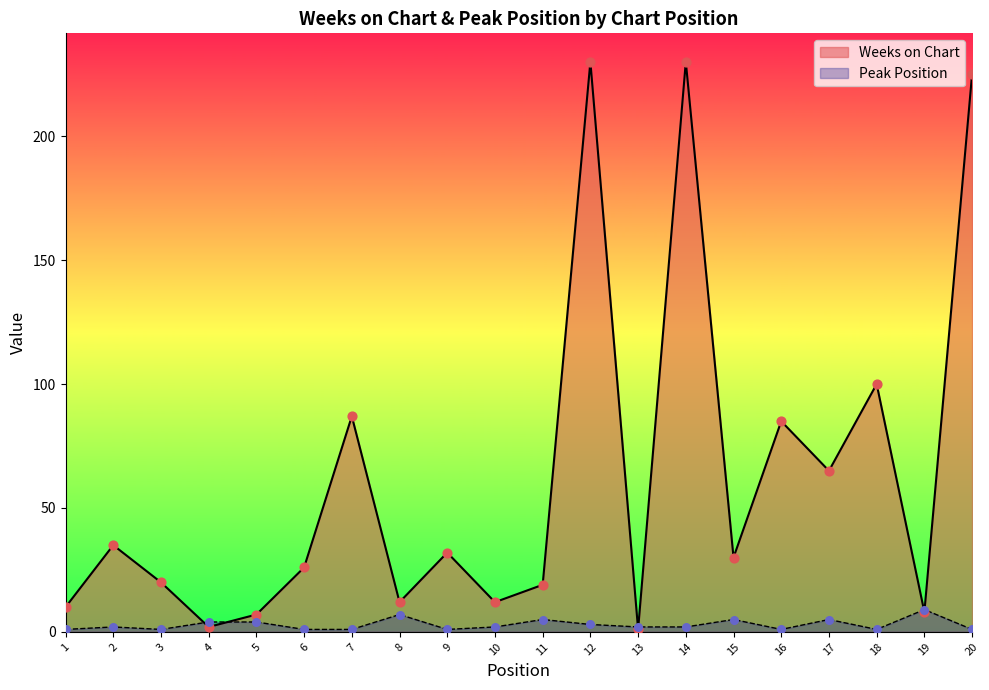

Which series contains the highest Y value?

Weeks on Chart